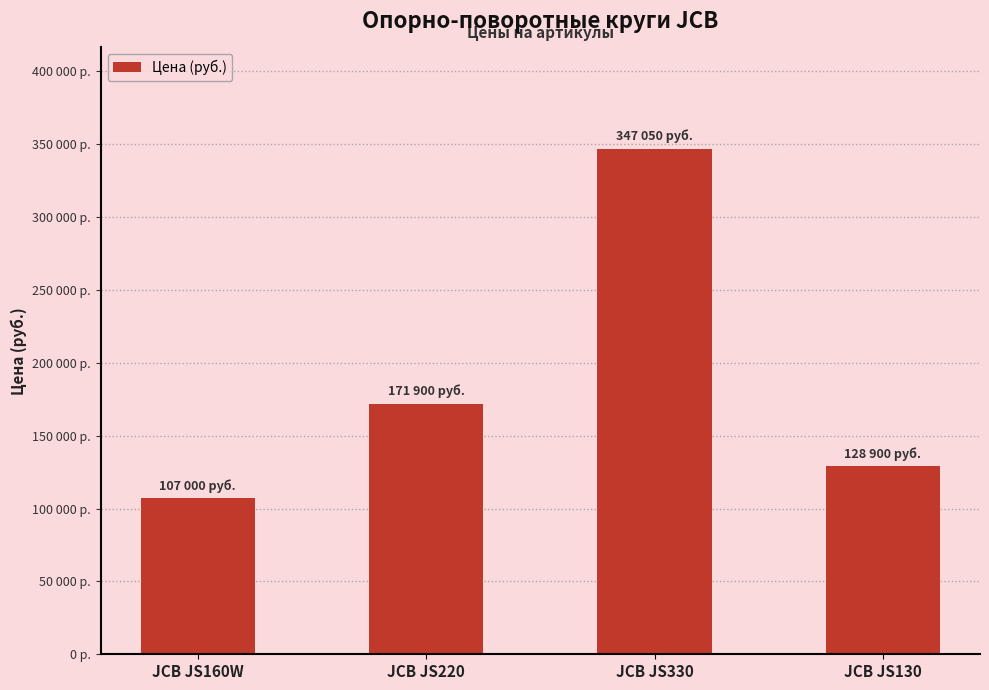

Does the chart contain any negative values?

No